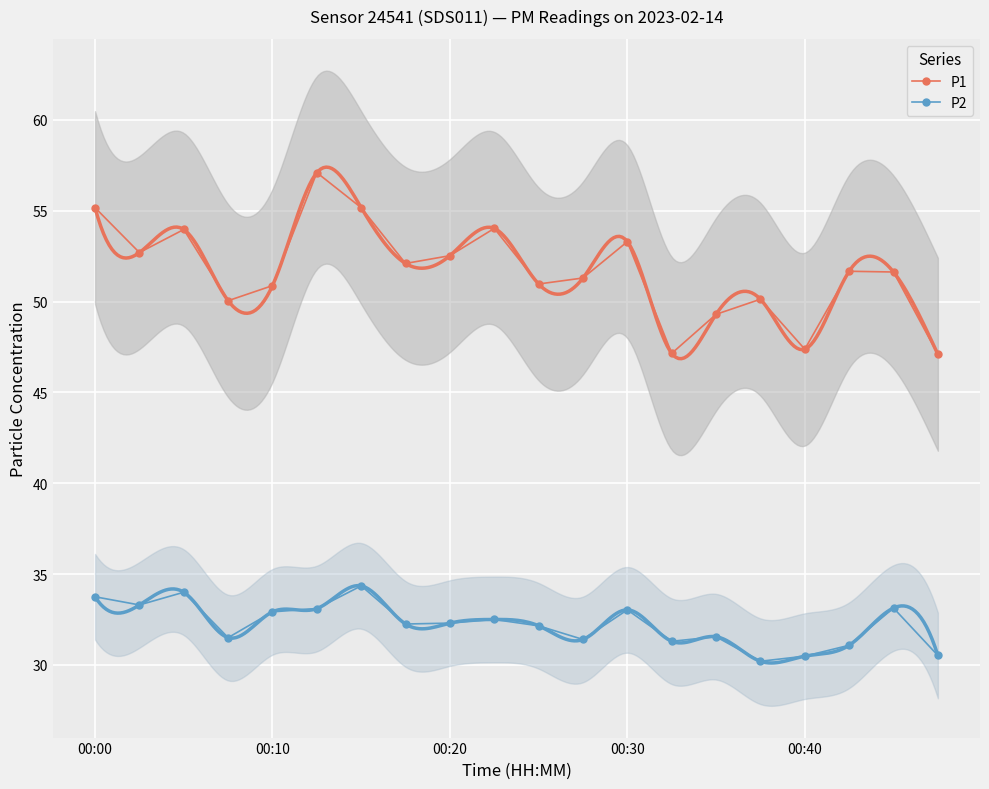

How many interior local valleys does the P2 series have?

6